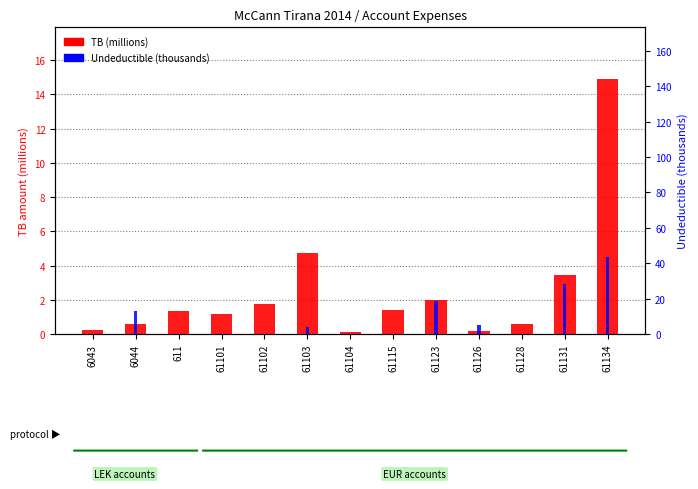

Which series has the largest total across all categories?

Undeductible (thousands)